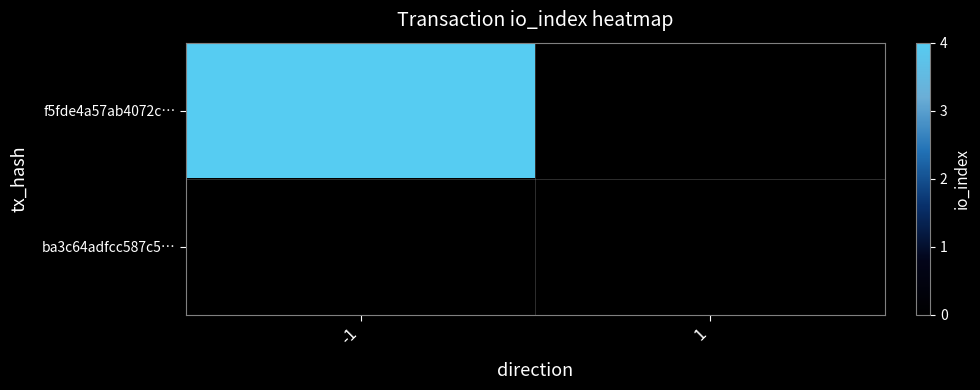

Reading left to right, list all the values displayed in this chart.

f5fde4a57ab4072c…: -1=4	1=0
ba3c64adfcc587c5…: -1=0	1=0